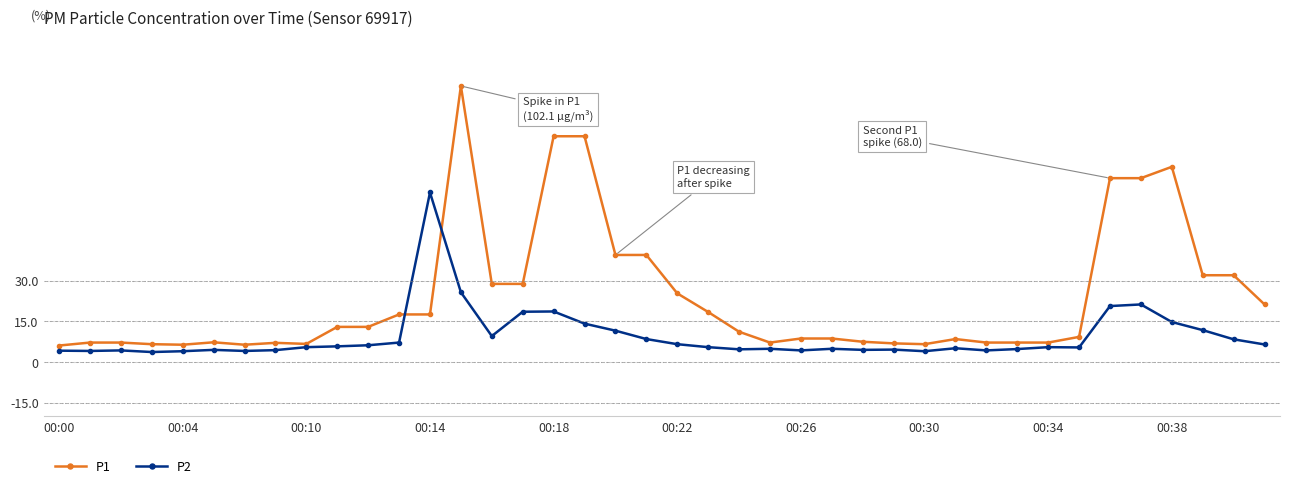

What is the value of the P1 point at the 5th from the left?

6.4